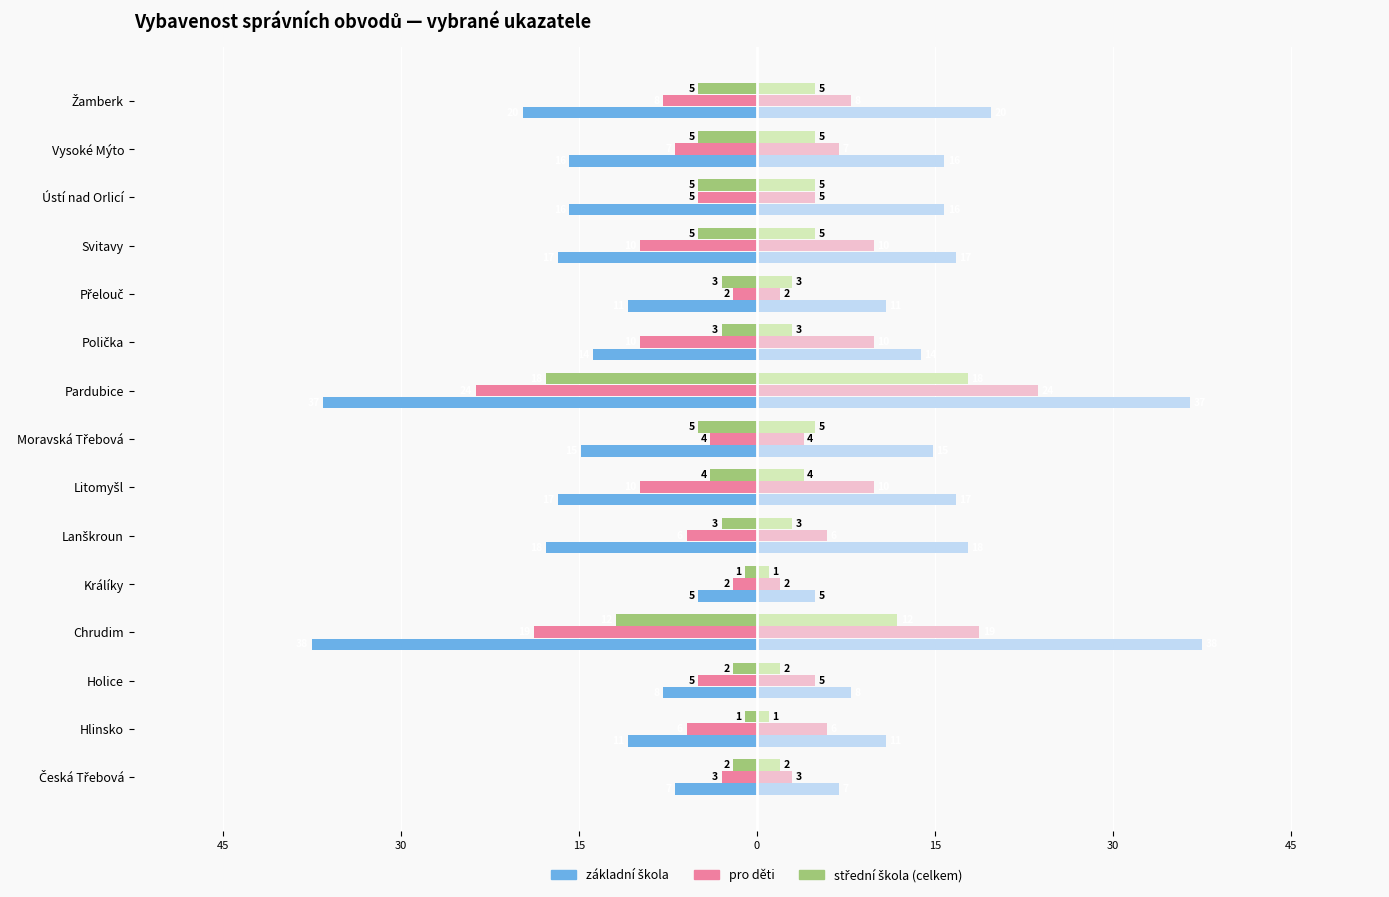

Reading right to left, what are all the values shown in this chart?

základní škola: -20	-16	-16	-17	-11	-14	-37	-15	-17	-18	-5	-38	-8	-11	-7
pro děti: -8	-7	-5	-10	-2	-10	-24	-4	-10	-6	-2	-19	-5	-6	-3
střední škola (celkem): -5	-5	-5	-5	-3	-3	-18	-5	-4	-3	-1	-12	-2	-1	-2